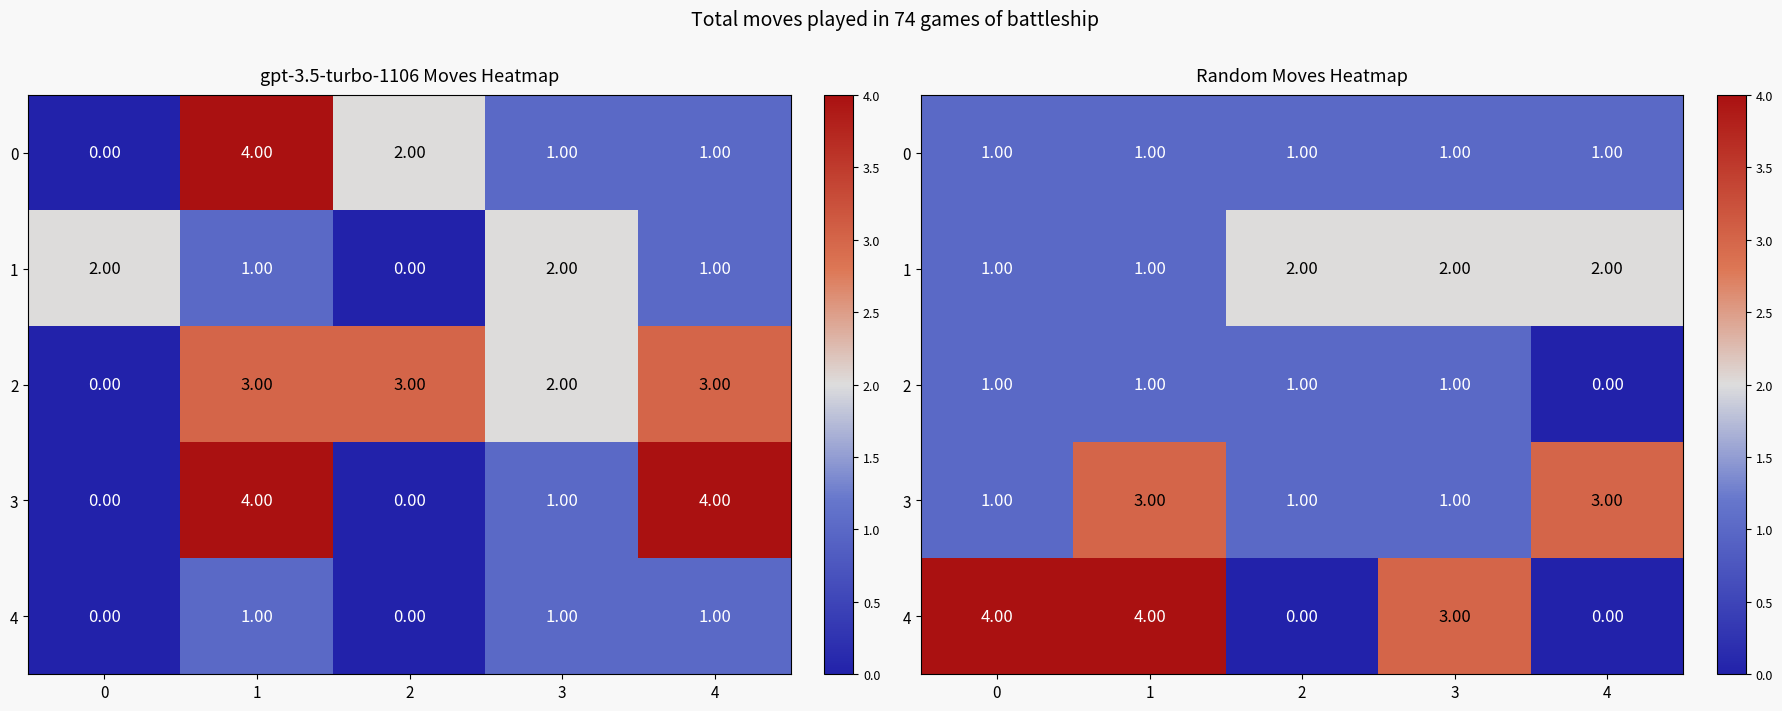

What is the sum of the 1 values at 3 and 4?

4